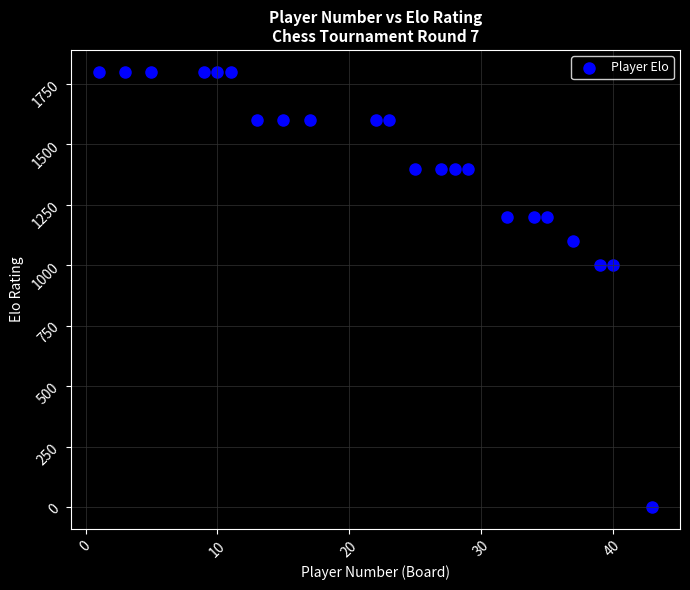

What is the range of Y values (max minus min)?

1800